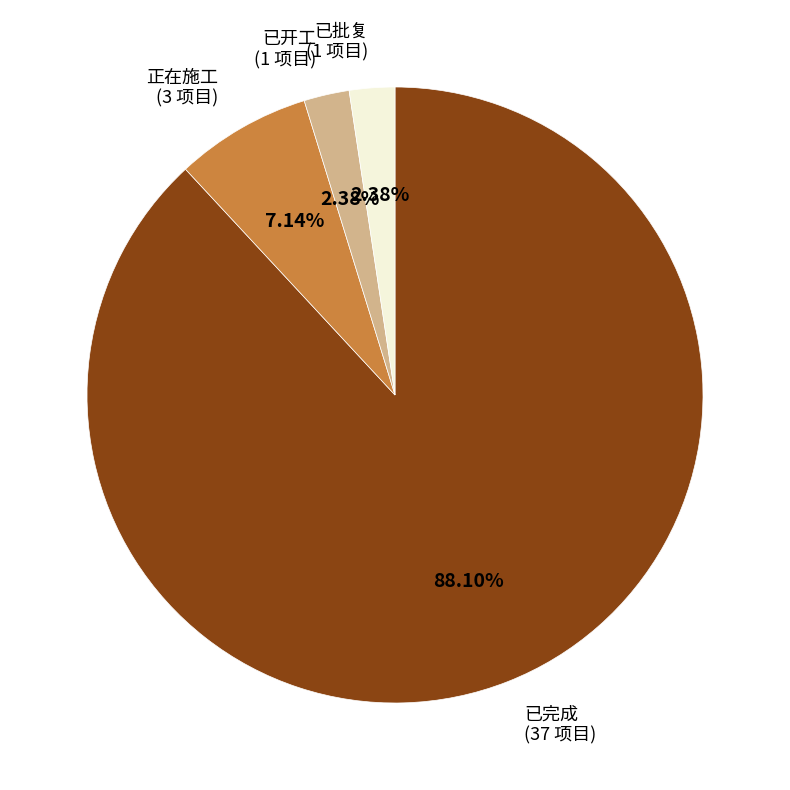

Combined, what portion of the pie is 已开工 and 正在施工?

9.5%